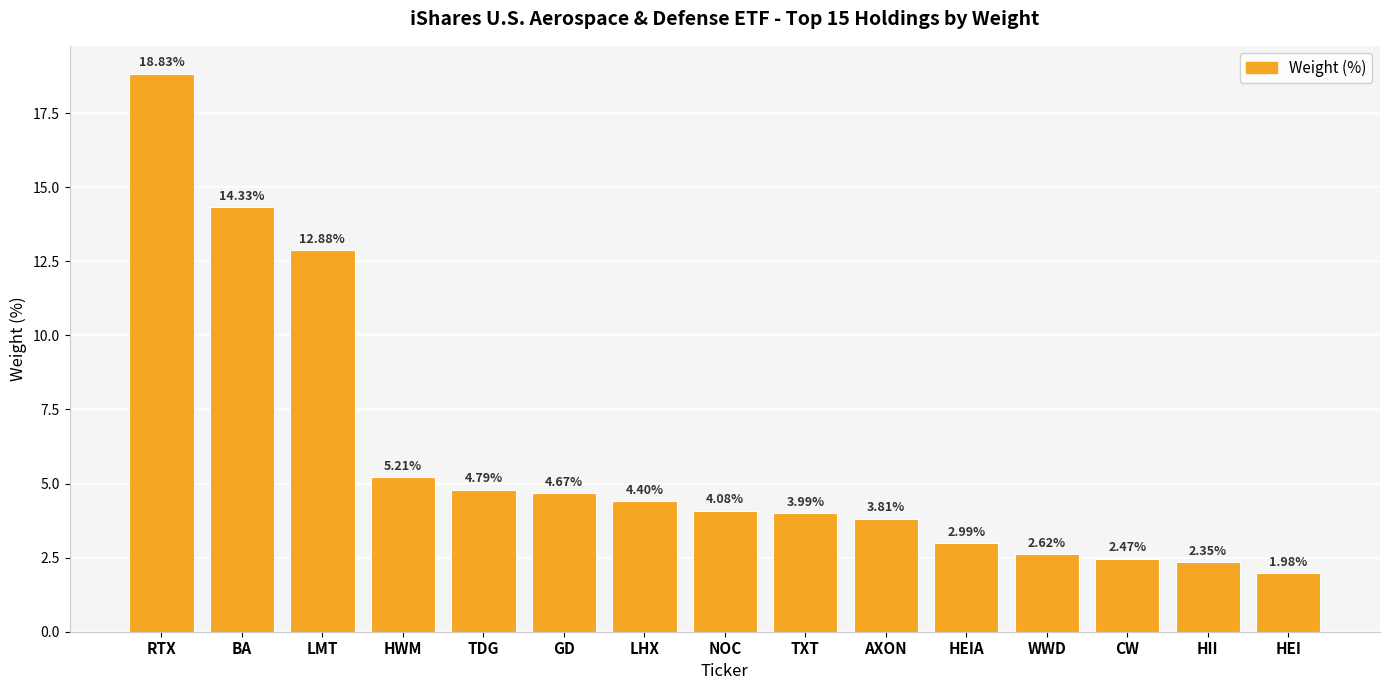

At which label does the data first exceed 4?

RTX